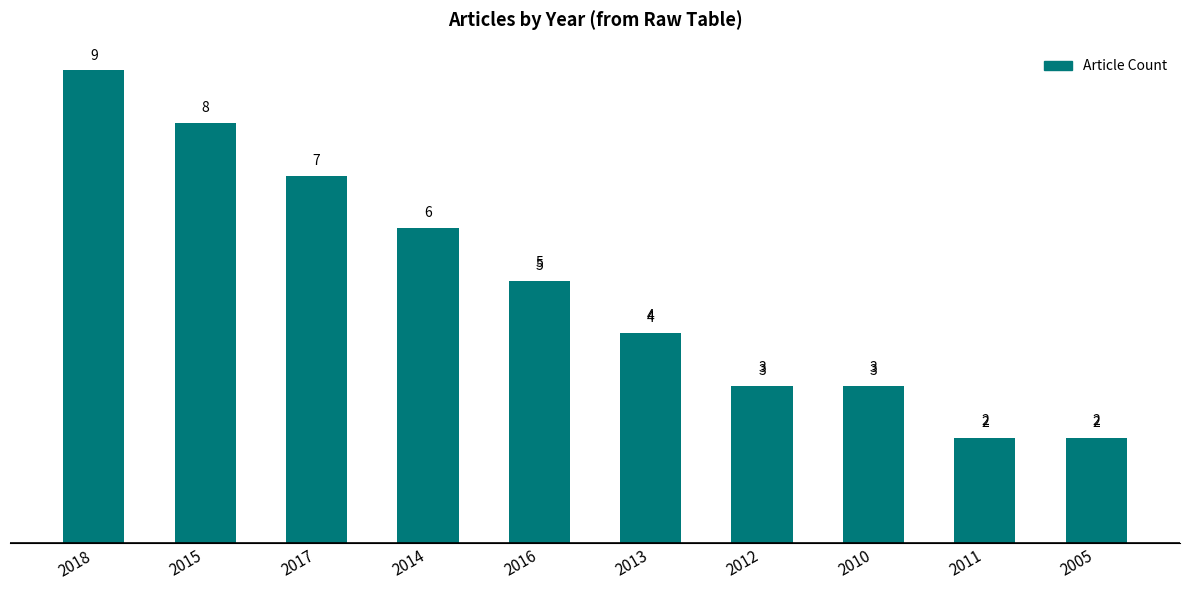

What is the value of the 8th bar from the left?

3